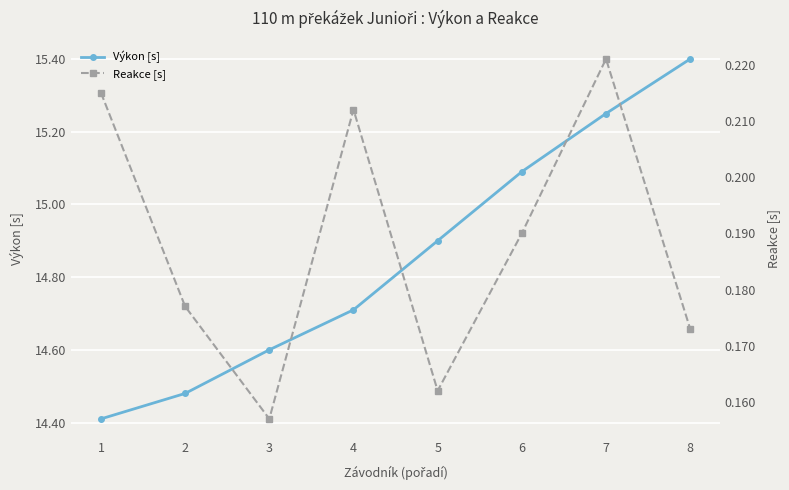

The value of Výkon [s] at 1 is 14.4. True or false?

True